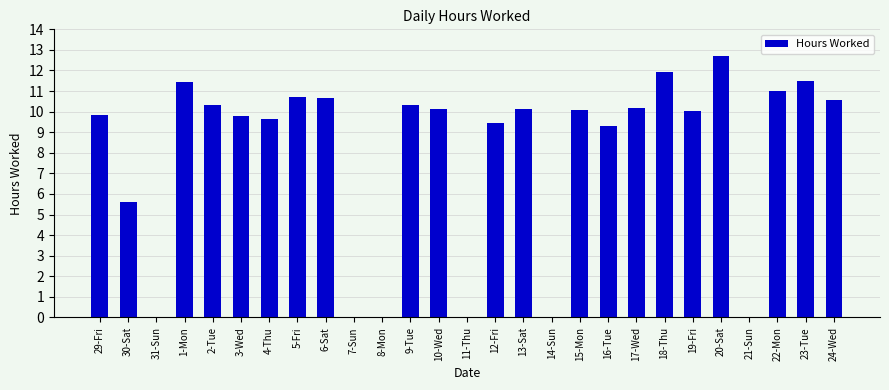

What is the sum of all values?

215.4